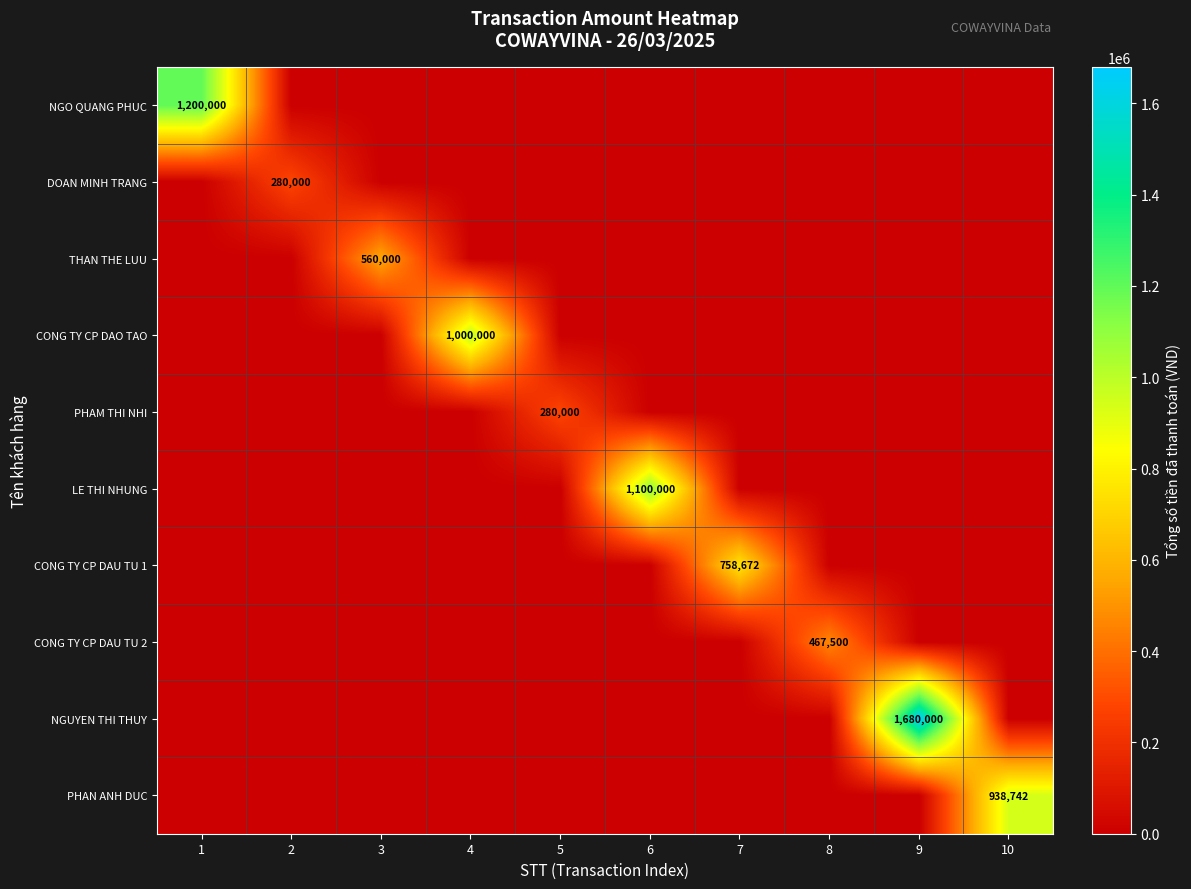

At 9, list the series in order from largest to smallest.

NGUYEN THI THUY, NGO QUANG PHUC, DOAN MINH TRANG, THAN THE LUU, CONG TY CP DAO TAO, PHAM THI NHI, LE THI NHUNG, CONG TY CP DAU TU 1, CONG TY CP DAU TU 2, PHAN ANH DUC